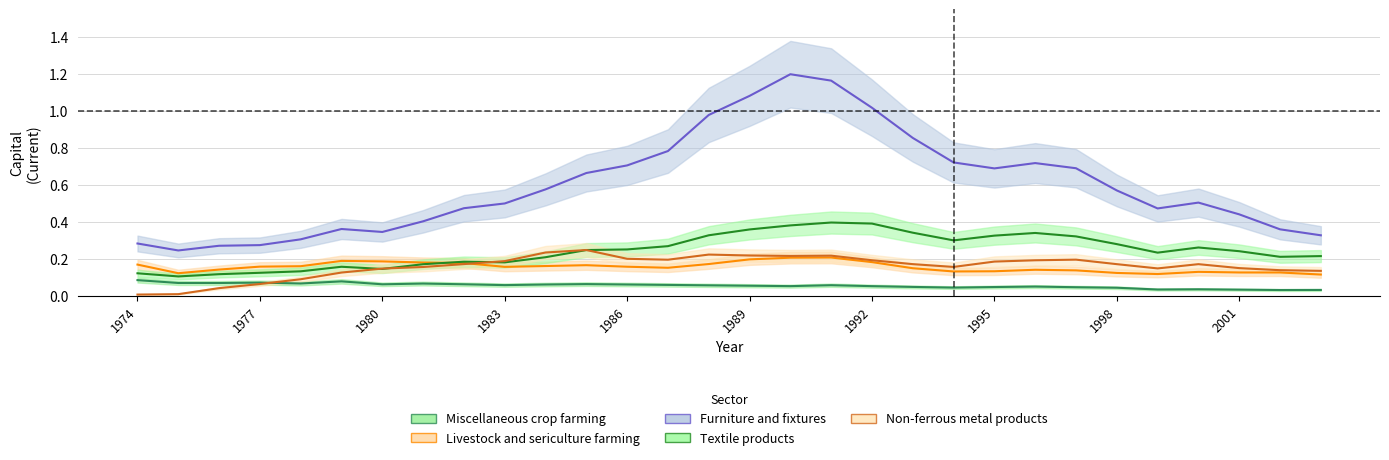

What is the value of the Textile products point at the 8th from the left?

0.2